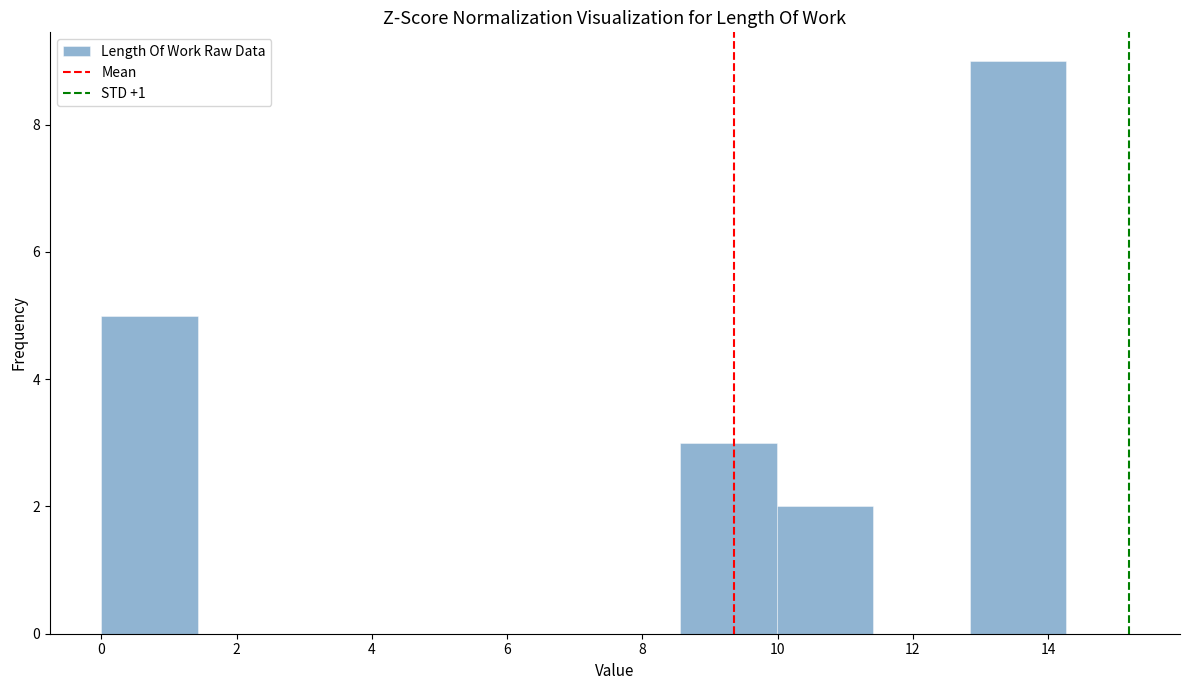

Reading left to right, list every bar in this chart as the range it spans on the x-axis followed by its height. Neither the bar edges nor the heights are printed on the chart, so give them approximately, as read against the axes.

0.0 to 1.4: 5
1.4 to 2.8: 0
2.8 to 4.2: 0
4.2 to 5.8: 0
5.8 to 7.2: 0
7.2 to 8.6: 0
8.6 to 10.0: 3
10.0 to 11.4: 2
11.4 to 12.8: 0
12.8 to 14.2: 9